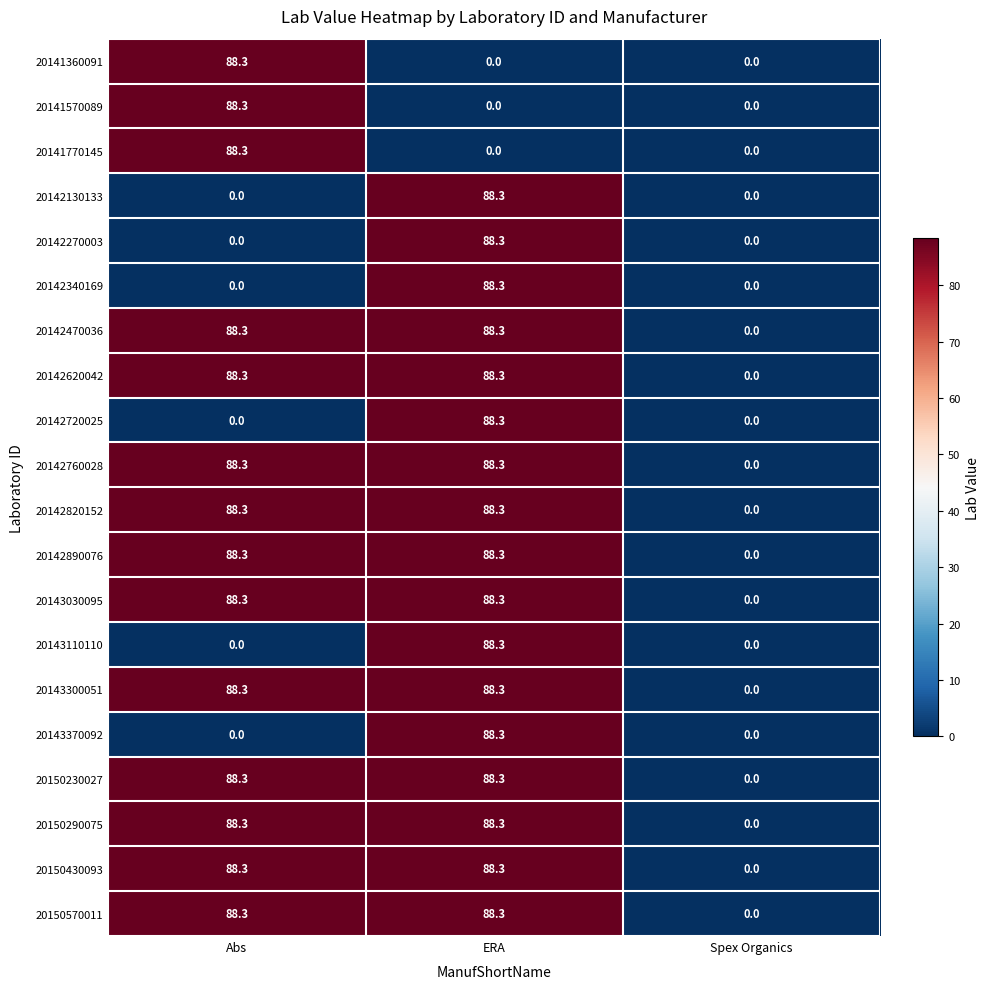

At which label is 20142620042 closest to 44?

Spex Organics